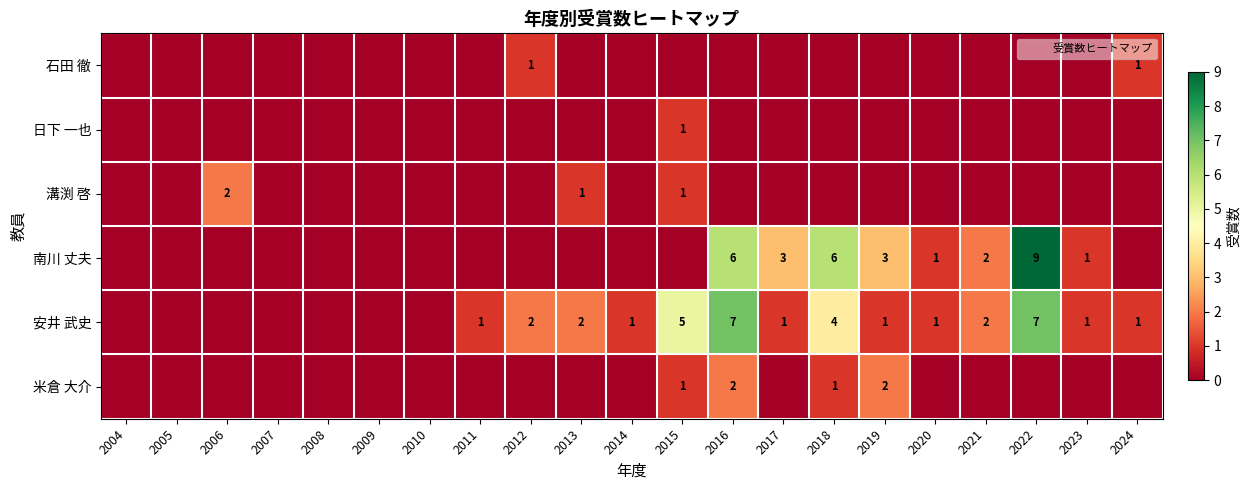

The value of 安井 武史 at 2018 is 3. True or false?

False